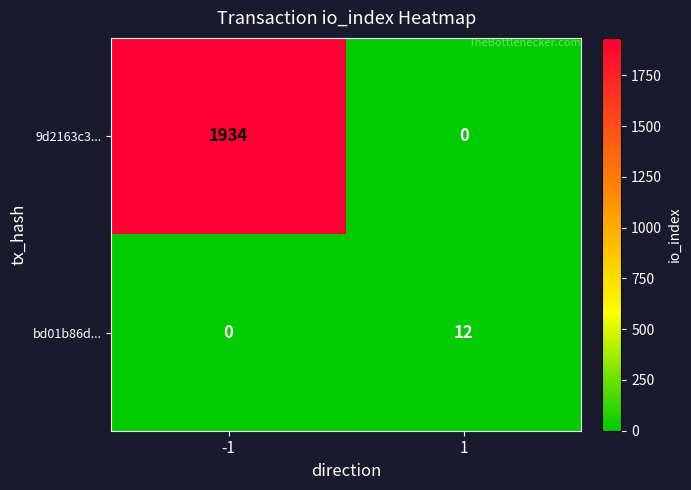

Reading right to left, list all the values displayed in this chart.

9d2163c3...: 0	1934
bd01b86d...: 12	0